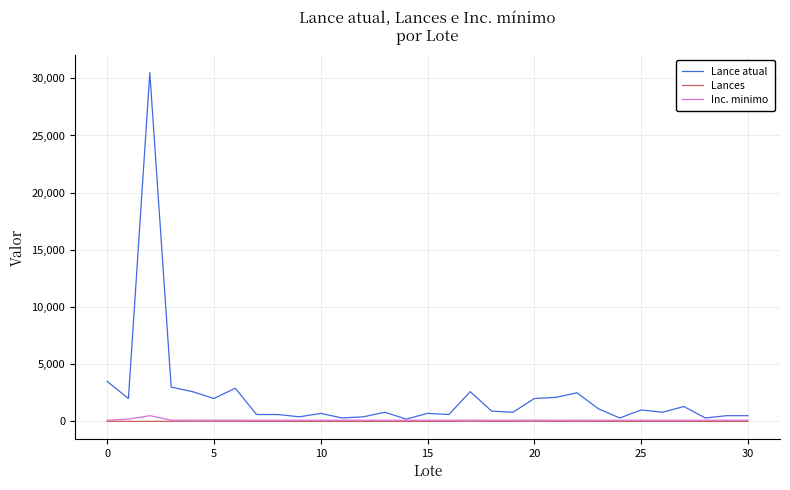

What is the maximum value shown in the chart?

30500